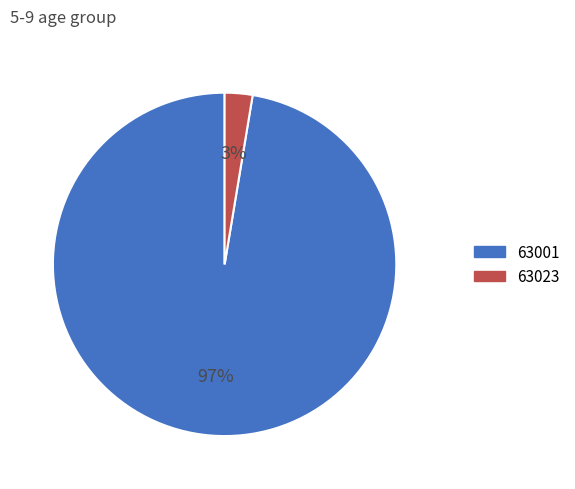

Combined, do 63023 and 63001 account for over 50%?

Yes